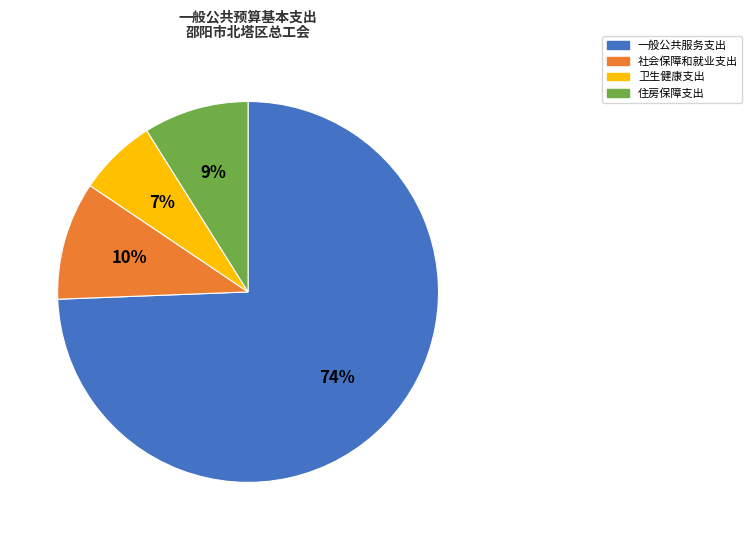

Rank the categories by value from lowest to highest.

卫生健康支出, 住房保障支出, 社会保障和就业支出, 一般公共服务支出